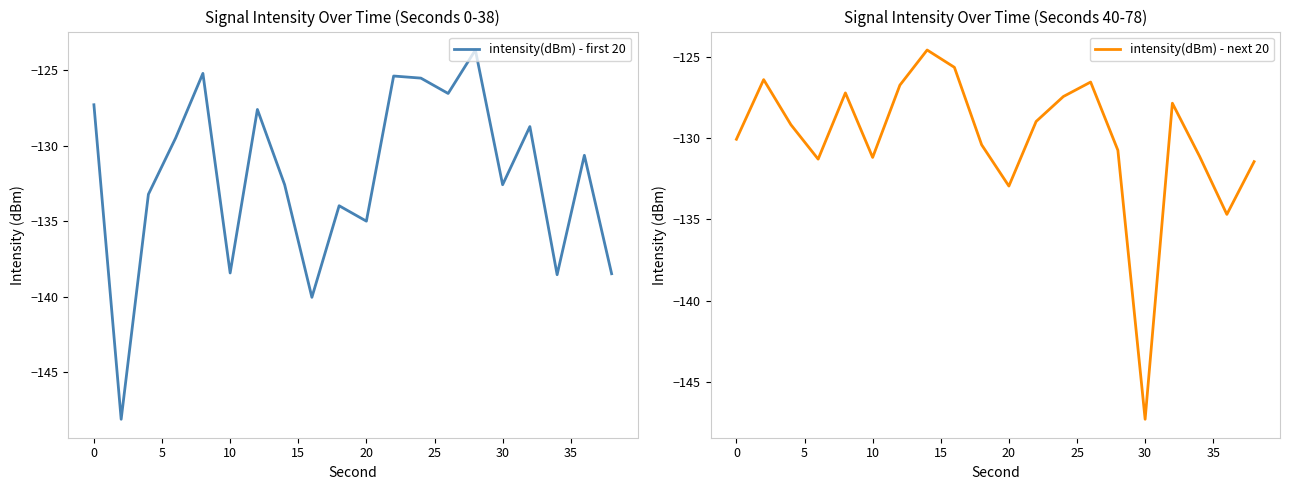

At which label does intensity(dBm) - next 20 reach its minimum?

30